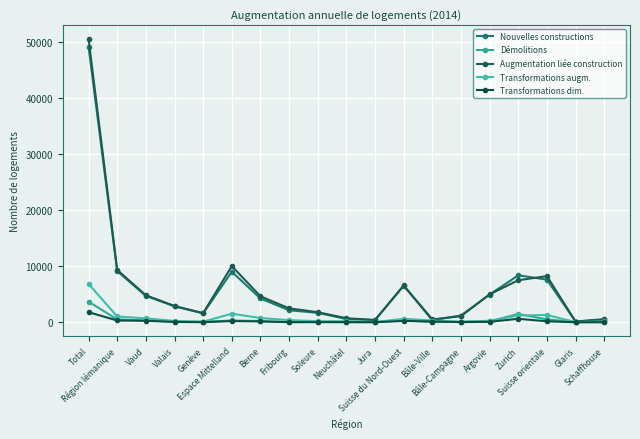

How many lines are shown in the chart?

5